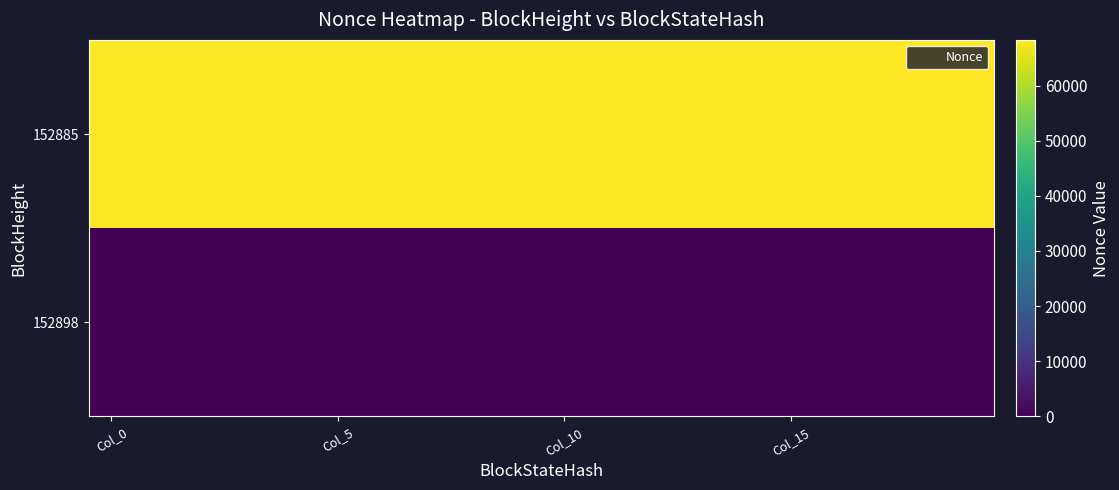

Reading left to right, list all the values displayed in this chart.

152898: 0	0	0	0	0	0	0	0	0	0	0	0	0	0	0	0	0	0	0	0
152885: 68273	68273	68273	68273	68273	68273	68273	68273	68273	68273	68273	68273	68273	68273	68273	68273	68273	68273	68273	68273